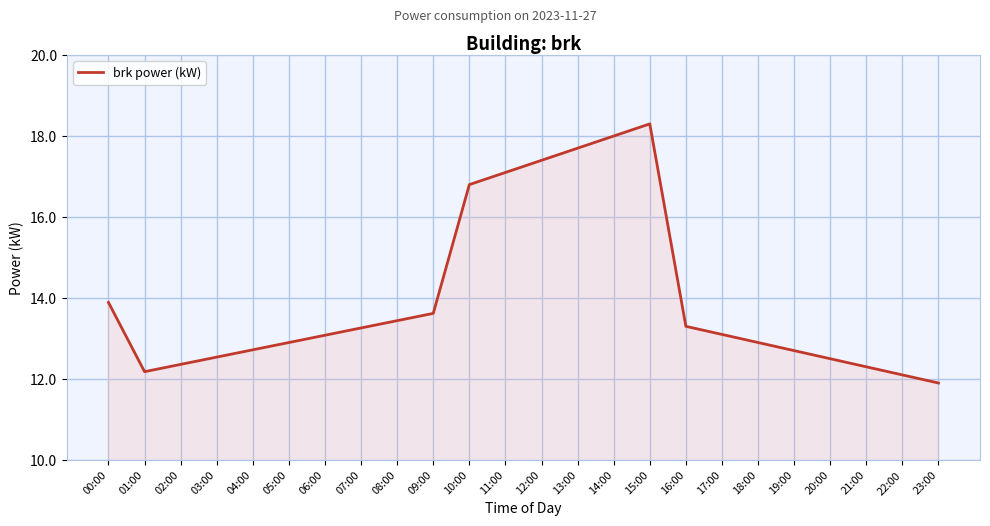

What is the greatest value displayed?

18.3